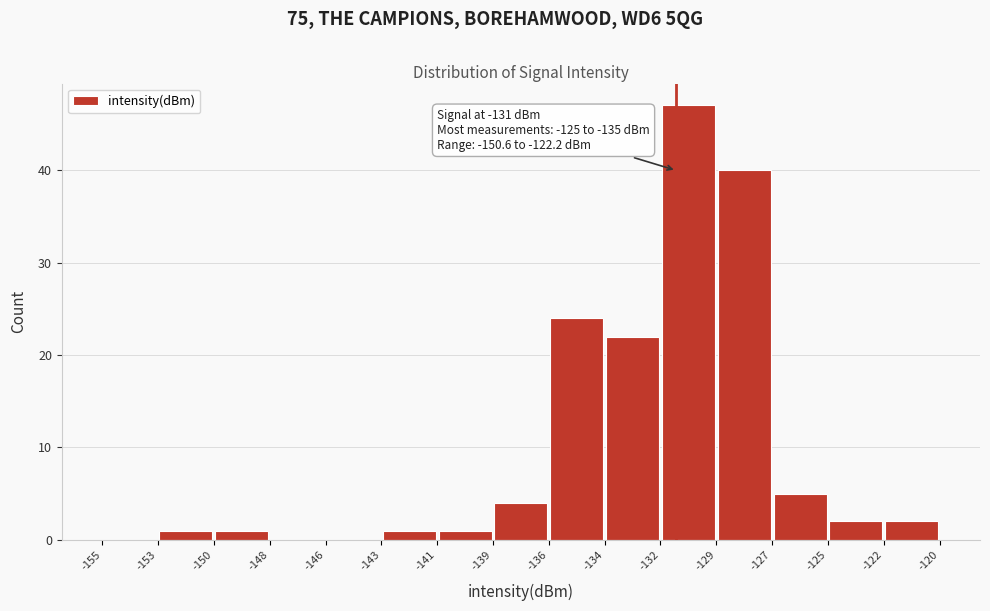

Over which range of the x-axis is the bar tallest?

-132 to -129